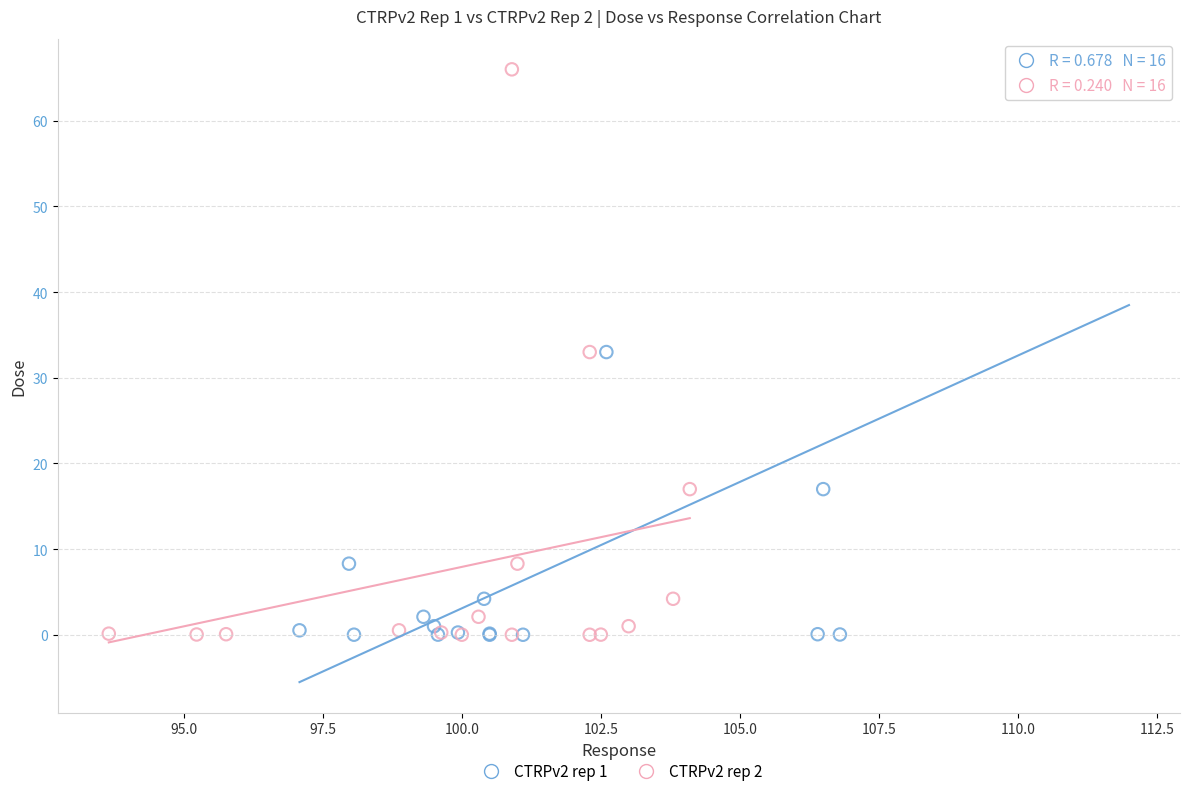

What are all the series names shown in the legend?

CTRPv2 rep 1, CTRPv2 rep 2